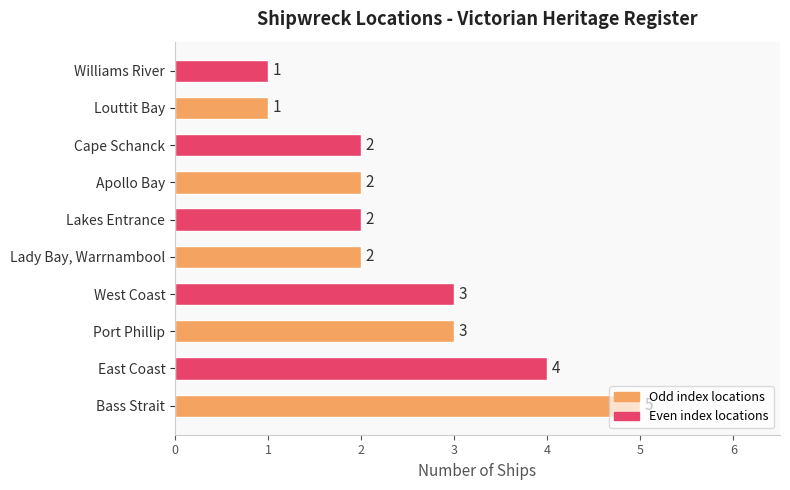

Is it true that the value at East Coast is 2?

False